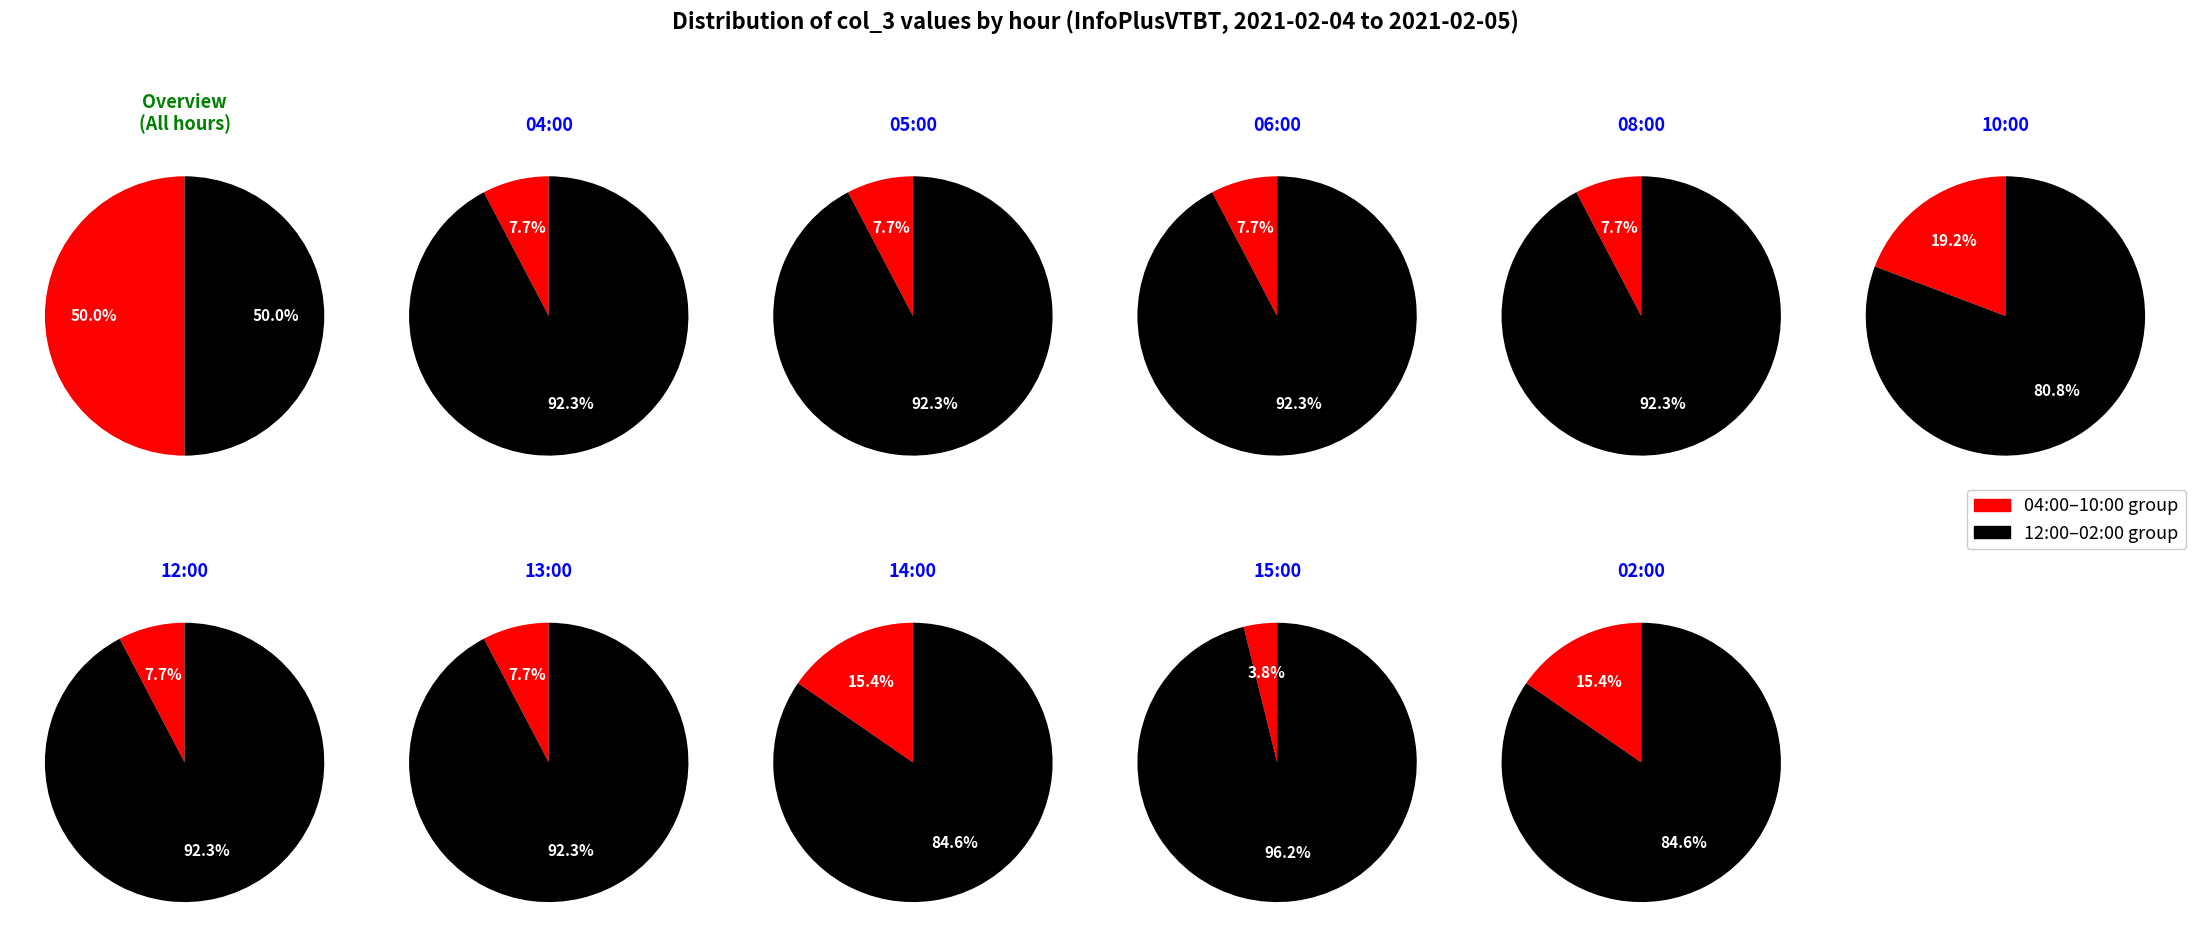

Which has a higher value, 04:00 or 10:00?

10:00